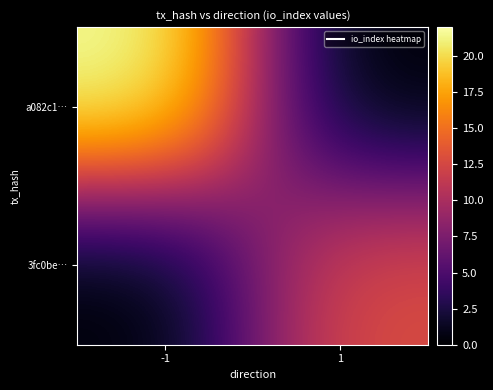

Reading left to right, extract all data points from this chart.

a082c1…: -1=22	1=0
3fc0be…: -1=0	1=13